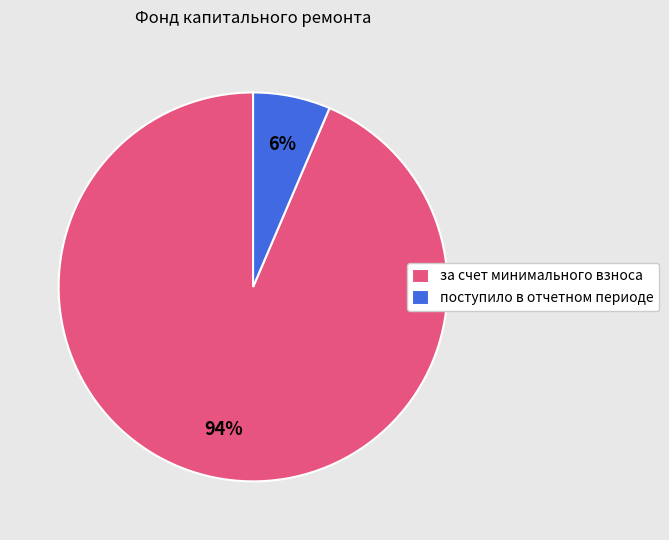

The за счет минимального взноса slice represents 99% of the pie. True or false?

False